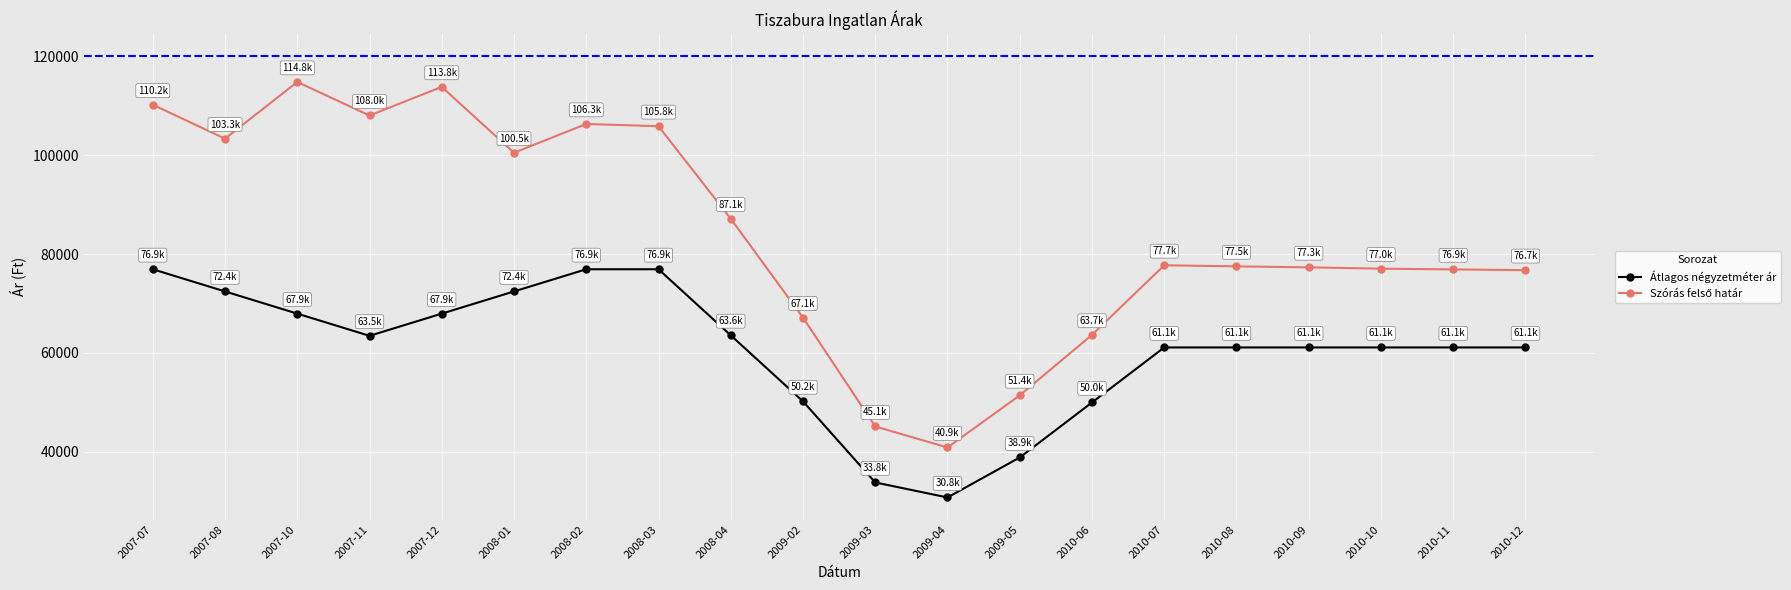

At how many categories does at least one series exceed 42736?

19